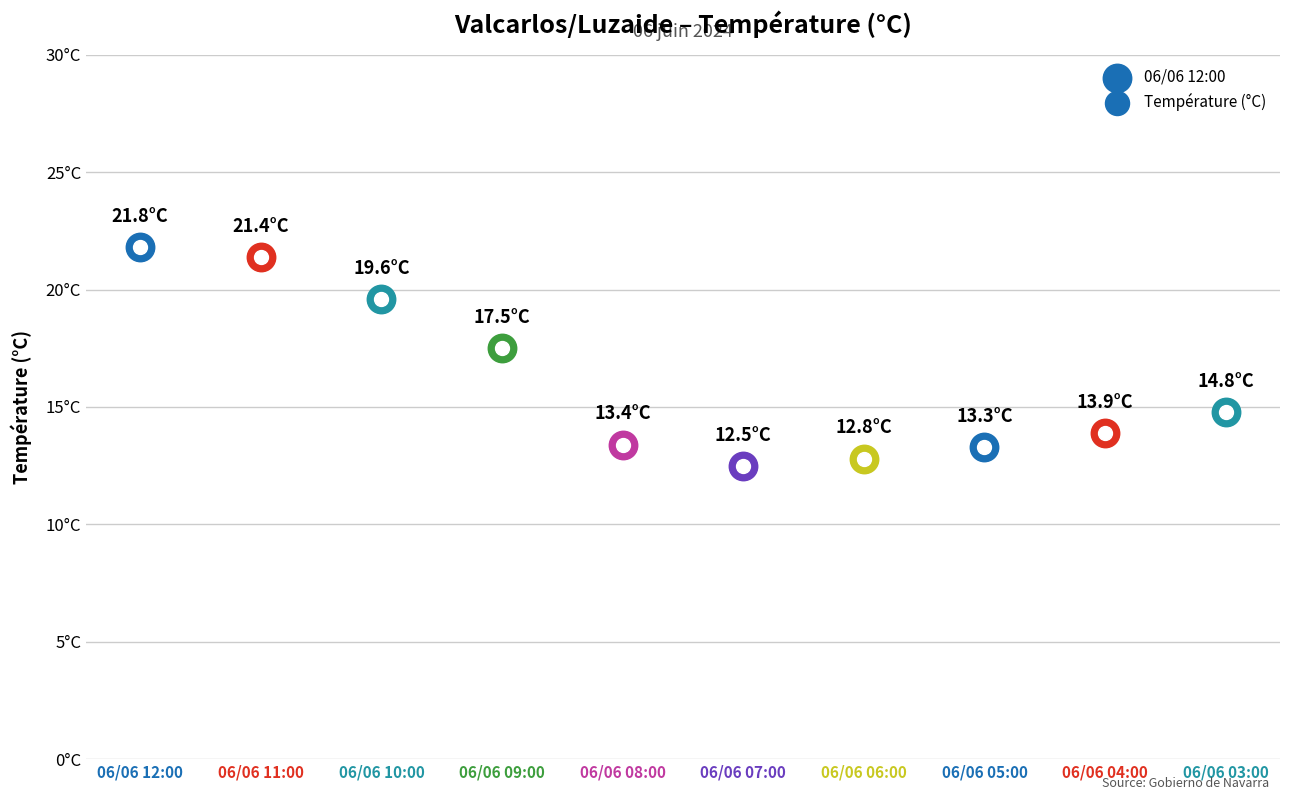

Which has a higher value, 06/06 08:00 or 06/06 03:00?

06/06 03:00